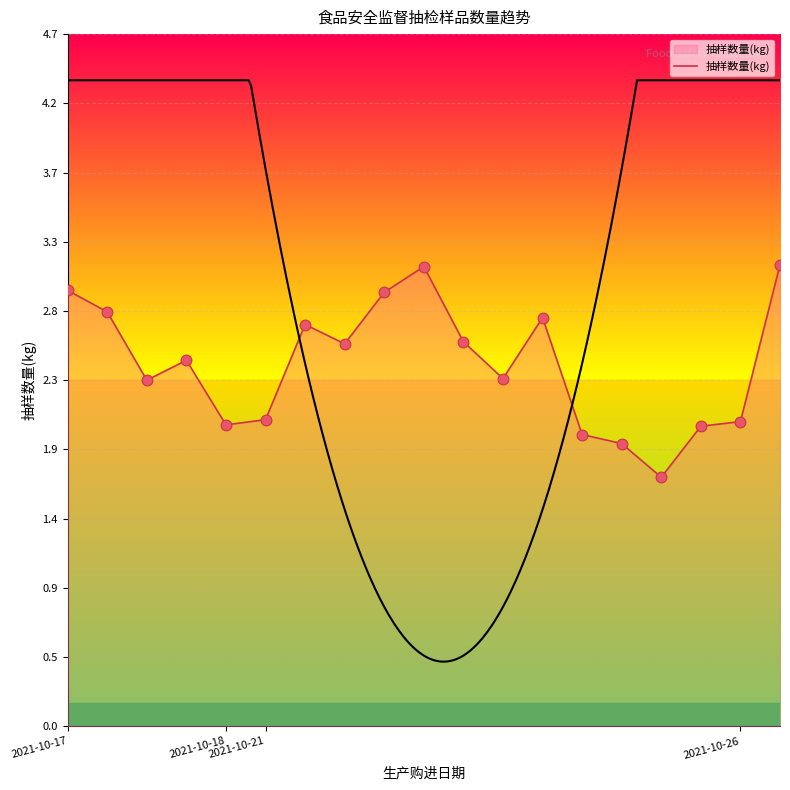

What is the change in value from 10 to 18?

+0.5